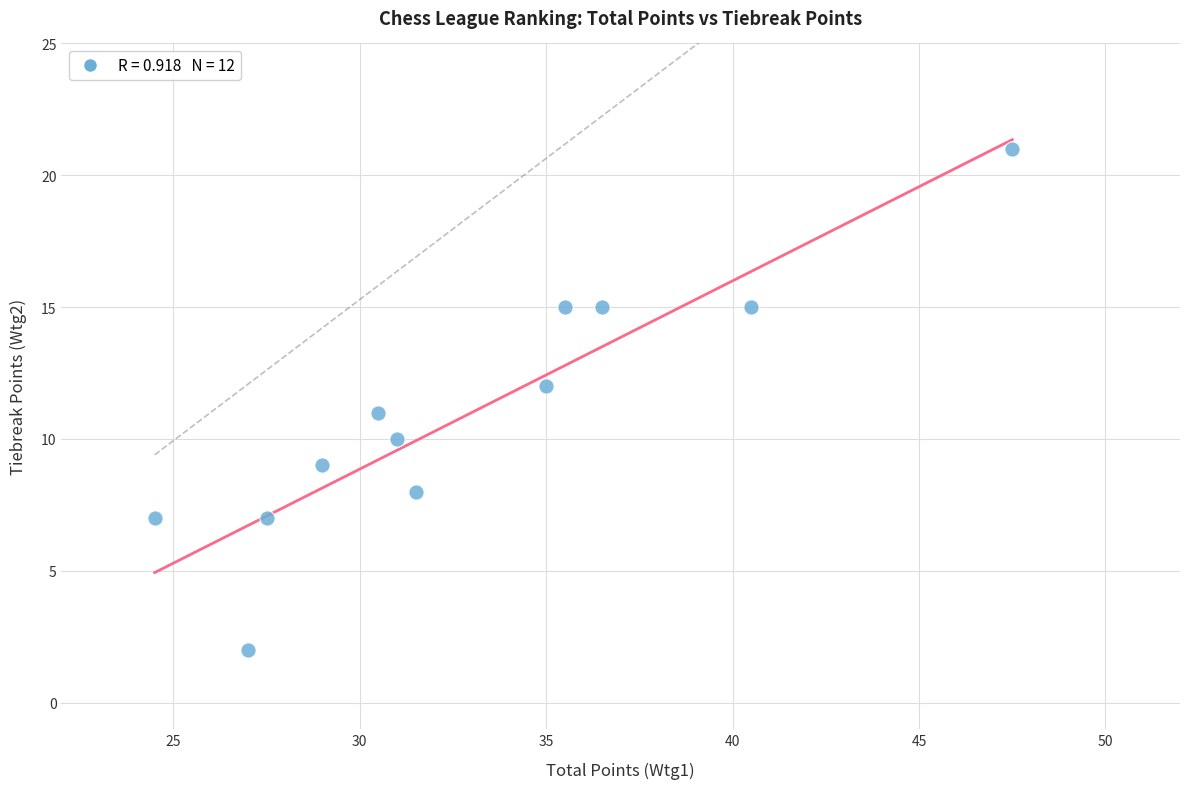

What is the average Y value?

11